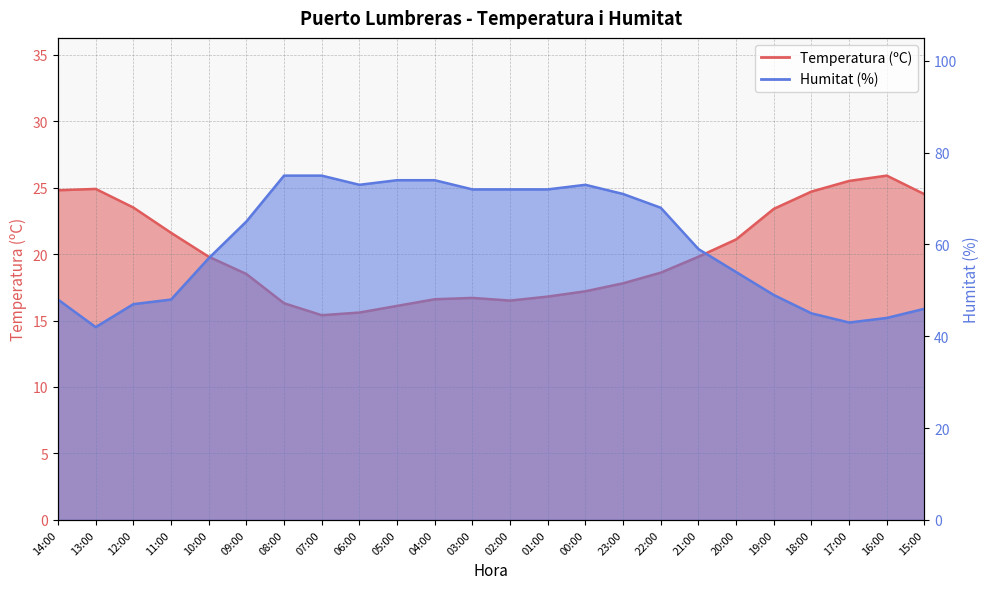

What is the sum of the Temperatura (ºC) values at 21:00 and 10:00?

39.6